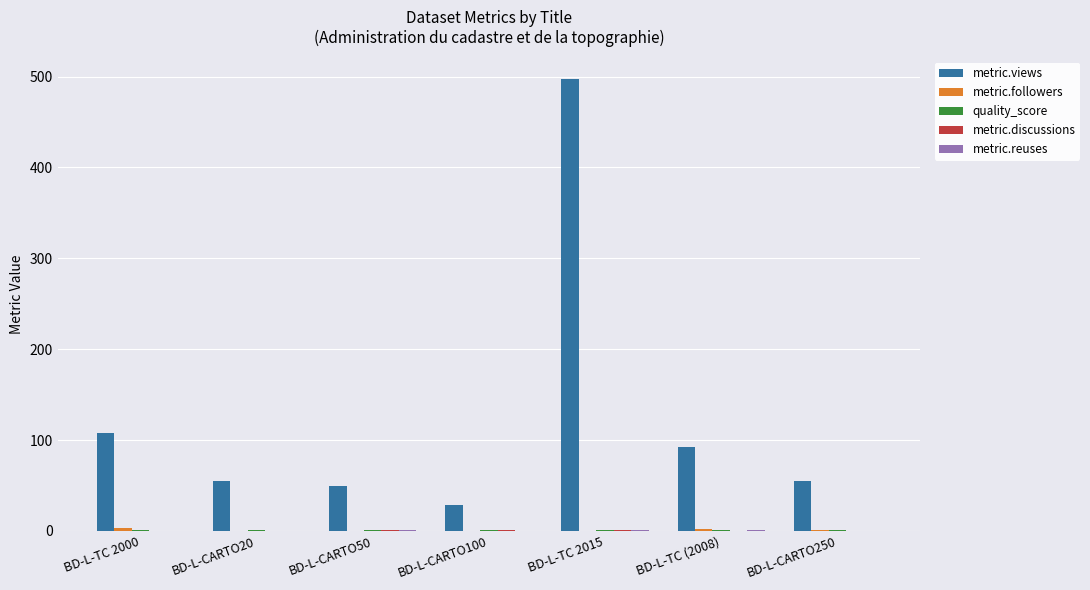

Are the bars horizontal?

No